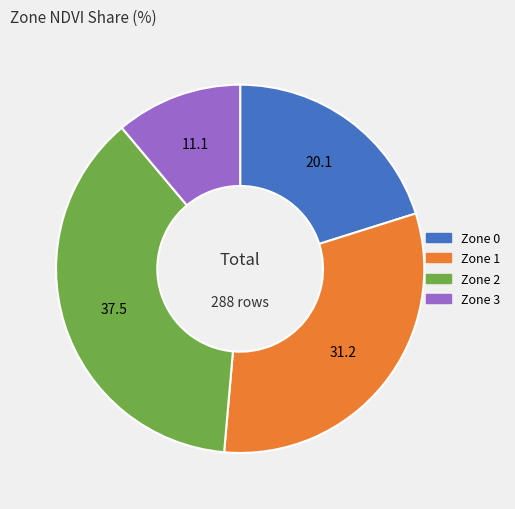

Do Zone 2 and Zone 3 together represent more than half of the pie?

No